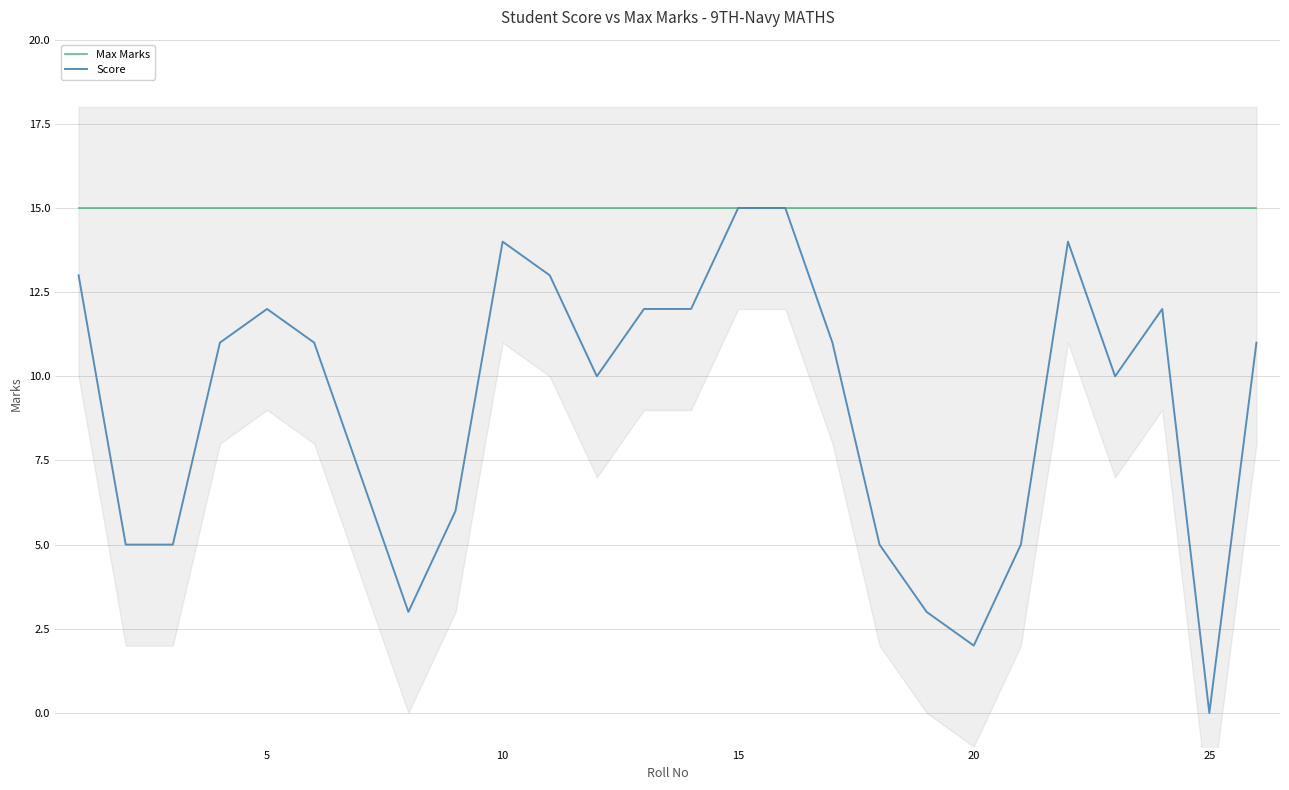

Is it true that Score equals 2 at 20?

True